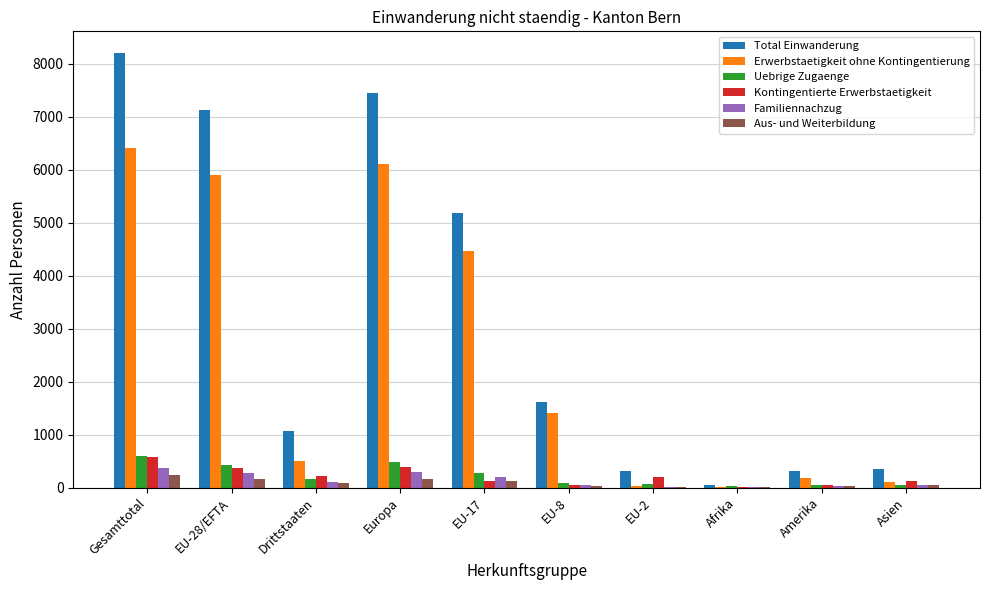

Which series changed the most between EU-8 and Amerika?

Total Einwanderung